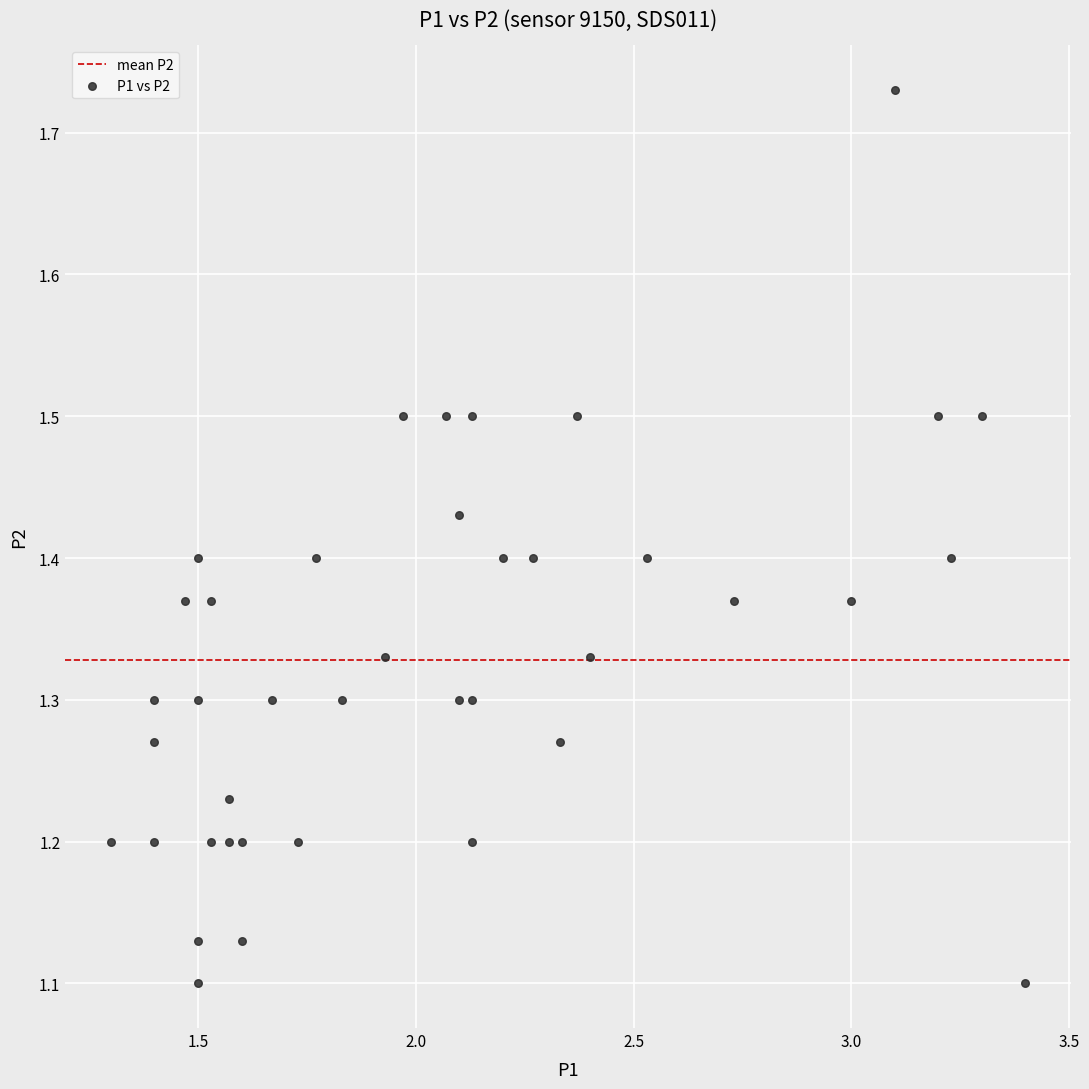

What is the range of X values (max minus min)?

2.1